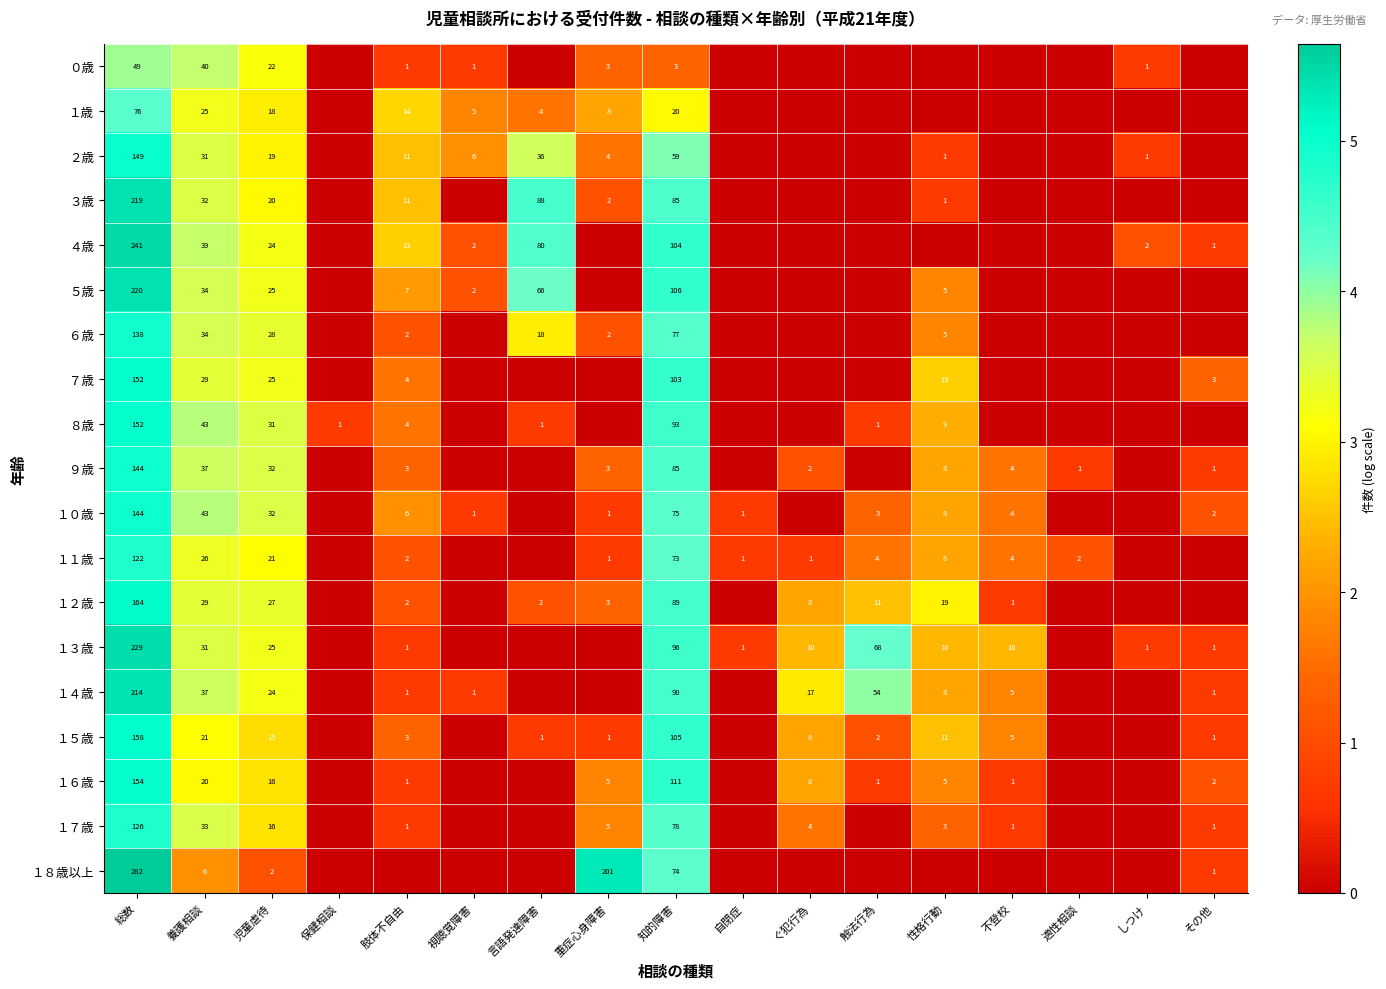

Is the value of １１歳 at 知的障害 greater than the value of ８歳 at 言語発達障害?

Yes